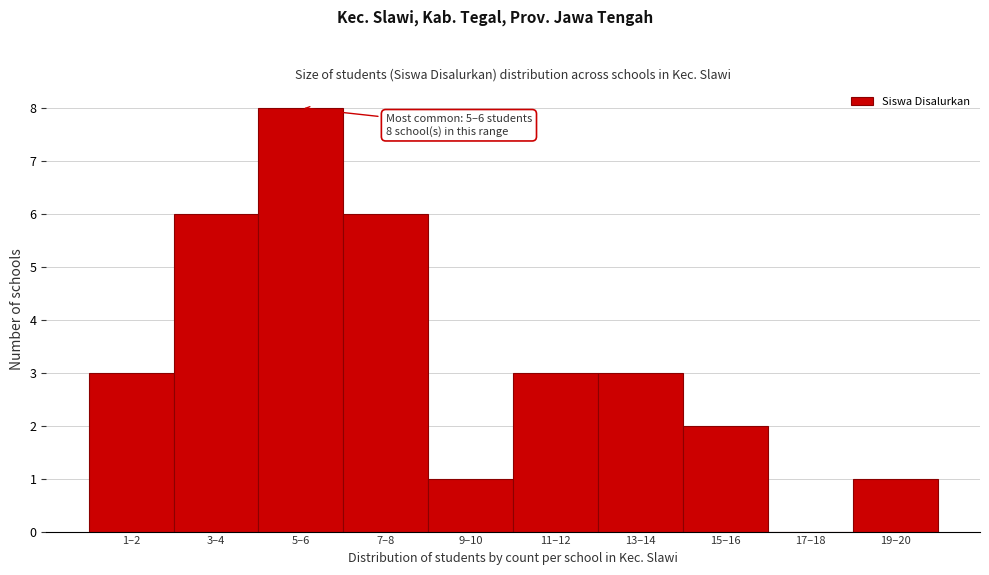

Reading right to left, what are all the values shown in this chart?

19–20=1	17–18=0	15–16=2	13–14=3	11–12=3	9–10=1	7–8=6	5–6=8	3–4=6	1–2=3